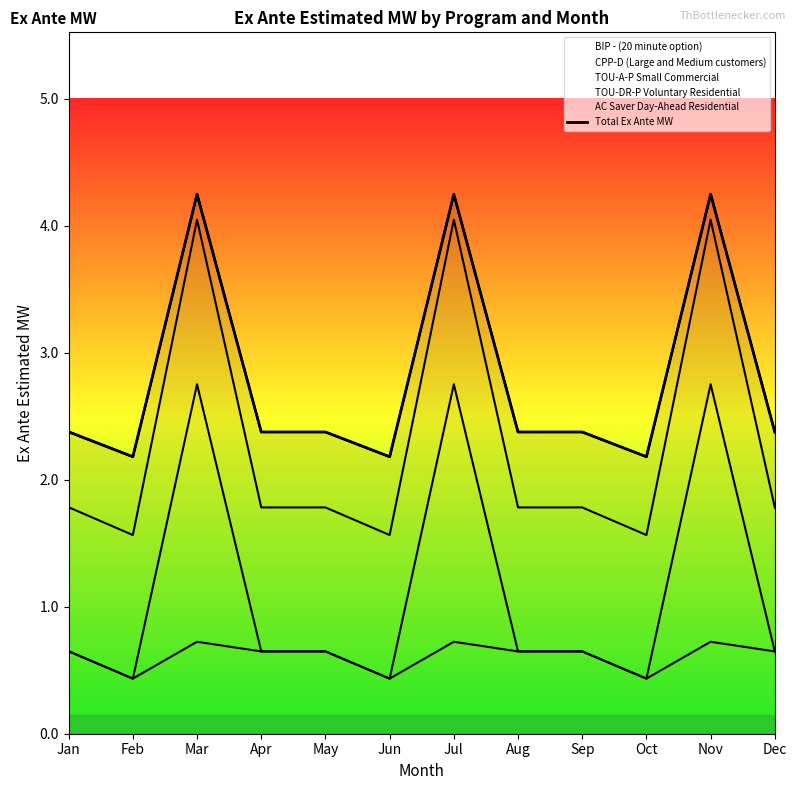

List the labels in order of value, smallest first.

Feb, Jun, Oct, Apr, May, Aug, Sep, Dec, Jan, Mar, Jul, Nov